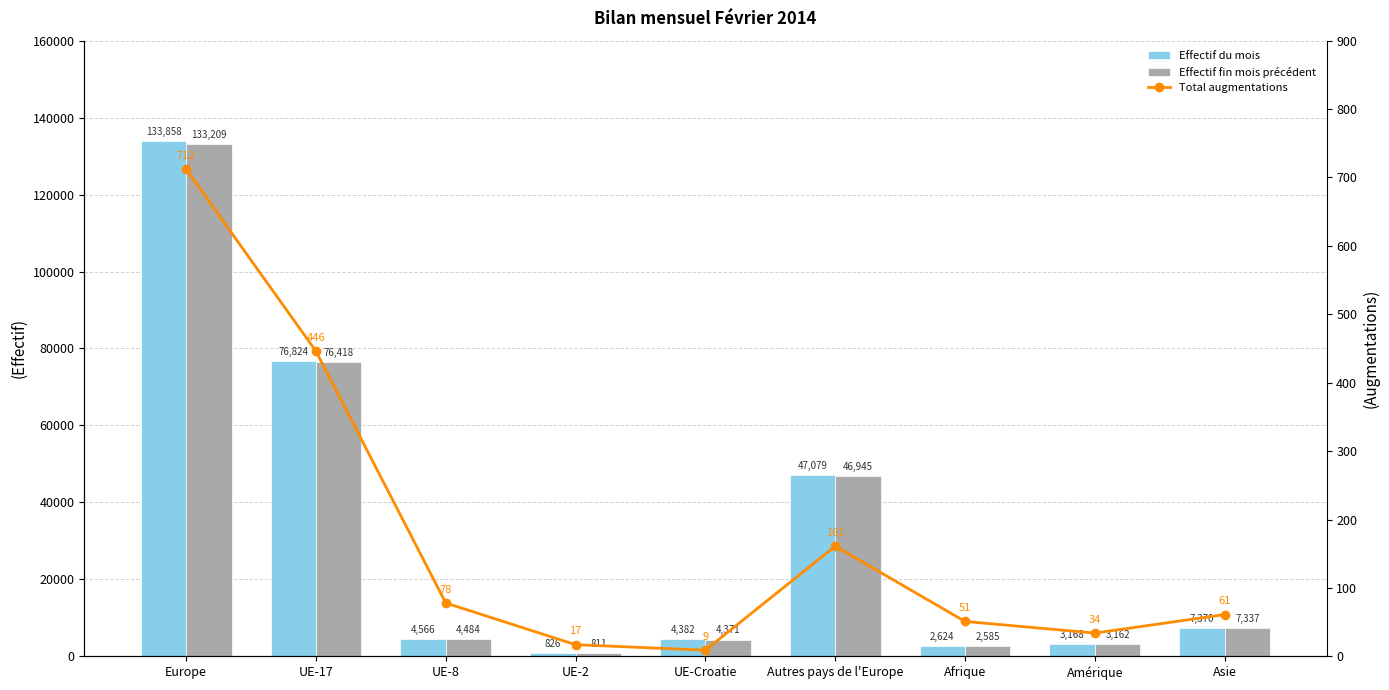

At which label does Effectif fin mois précédent first exceed 4484?

Europe